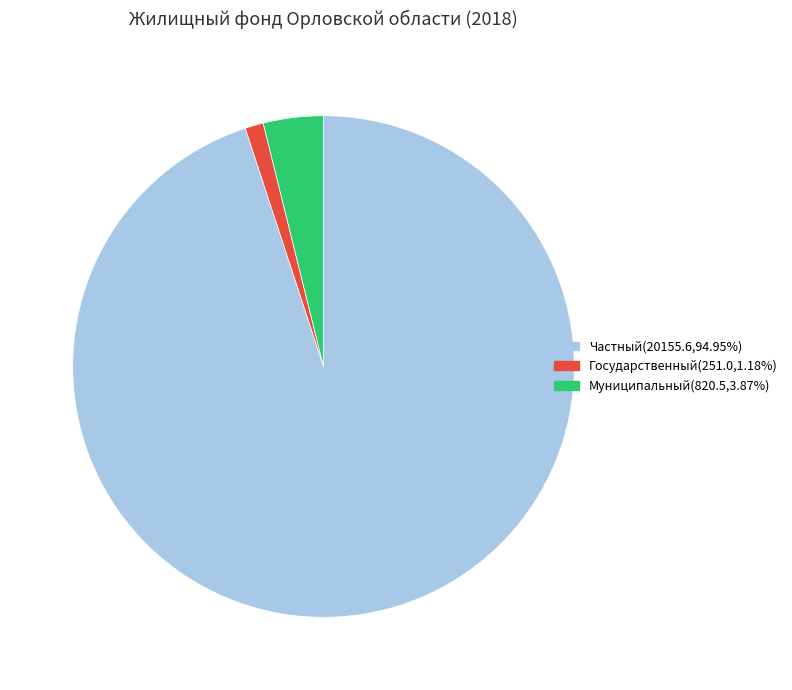

Is it true that Государственный is 11% of the pie?

False